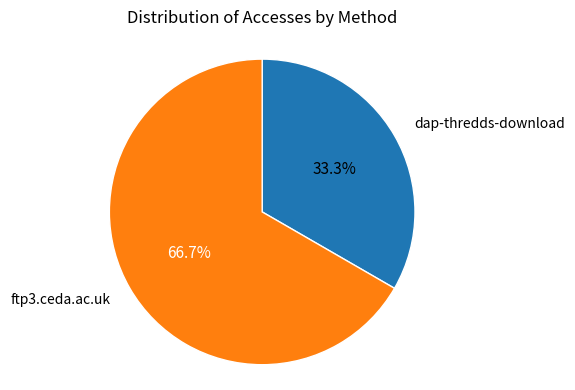

Is there a majority slice in this chart?

Yes